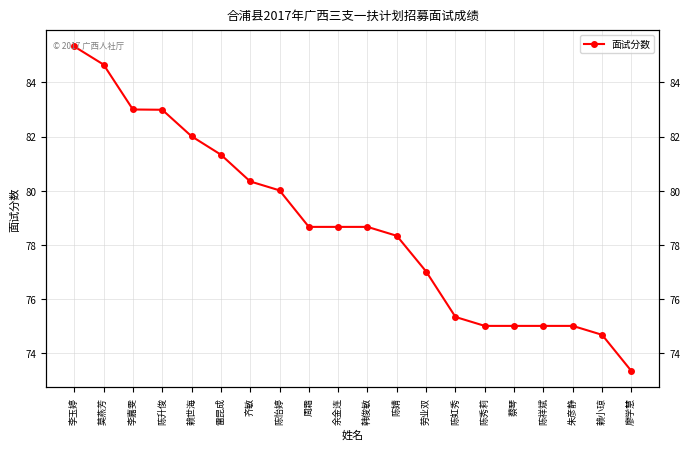

What is the difference between the maximum and minimum values?

12.0